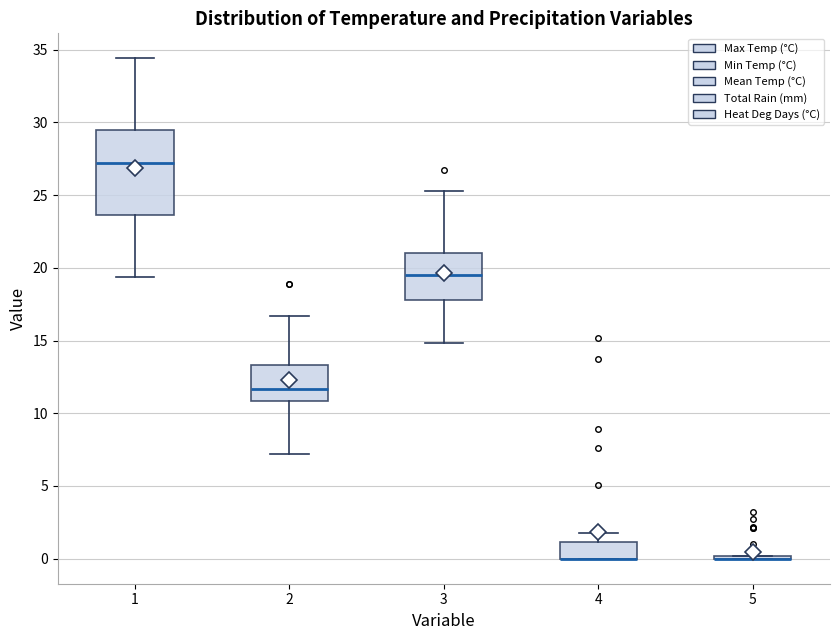

Reading left to right, read every box against the y-axis: the position of its median line, the range the box covers, and the ends of its whiskers. The values are not printed on the chart, so give them approximately, as read against the axis.

1: median 27.0, box 23.5 to 29.5, whiskers 19.5 to 34.5
2: median 11.5, box 11.0 to 13.5, whiskers 7.0 to 16.5
3: median 19.5, box 18.0 to 21.0, whiskers 15.0 to 25.5
4: median 0.0 (drawn on the box's lower edge), box 0.0 to 1.0, whiskers 0.0 to 2.0
5: box collapsed to a line at 0.0, whiskers 0.0 to 0.0